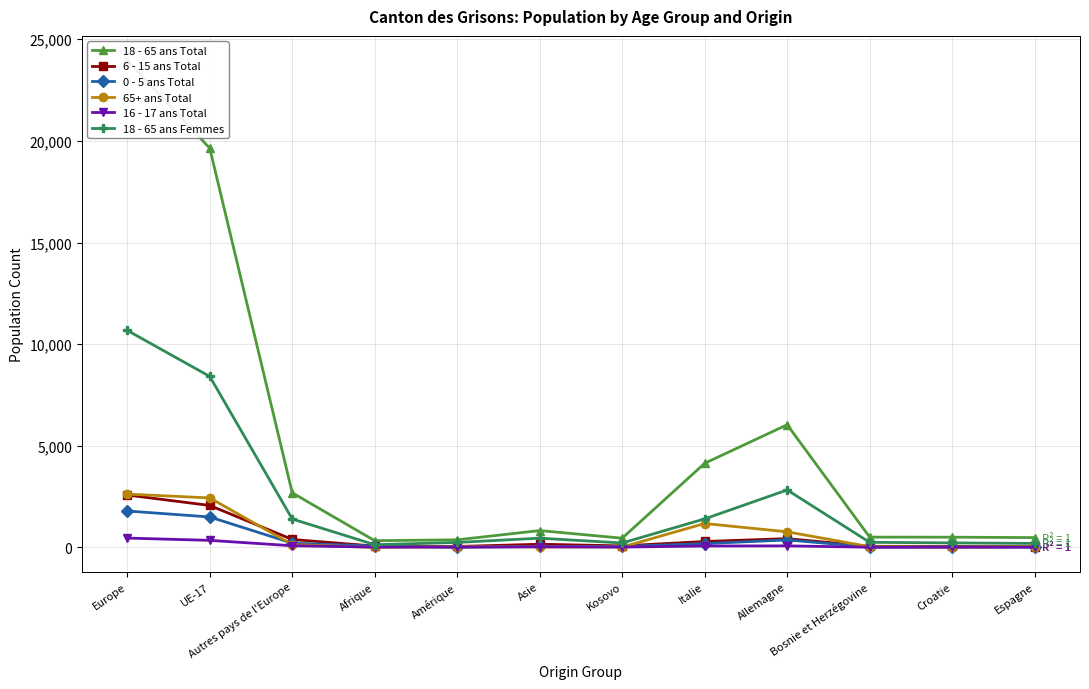

What is the average value of the 65+ ans Total series?

611